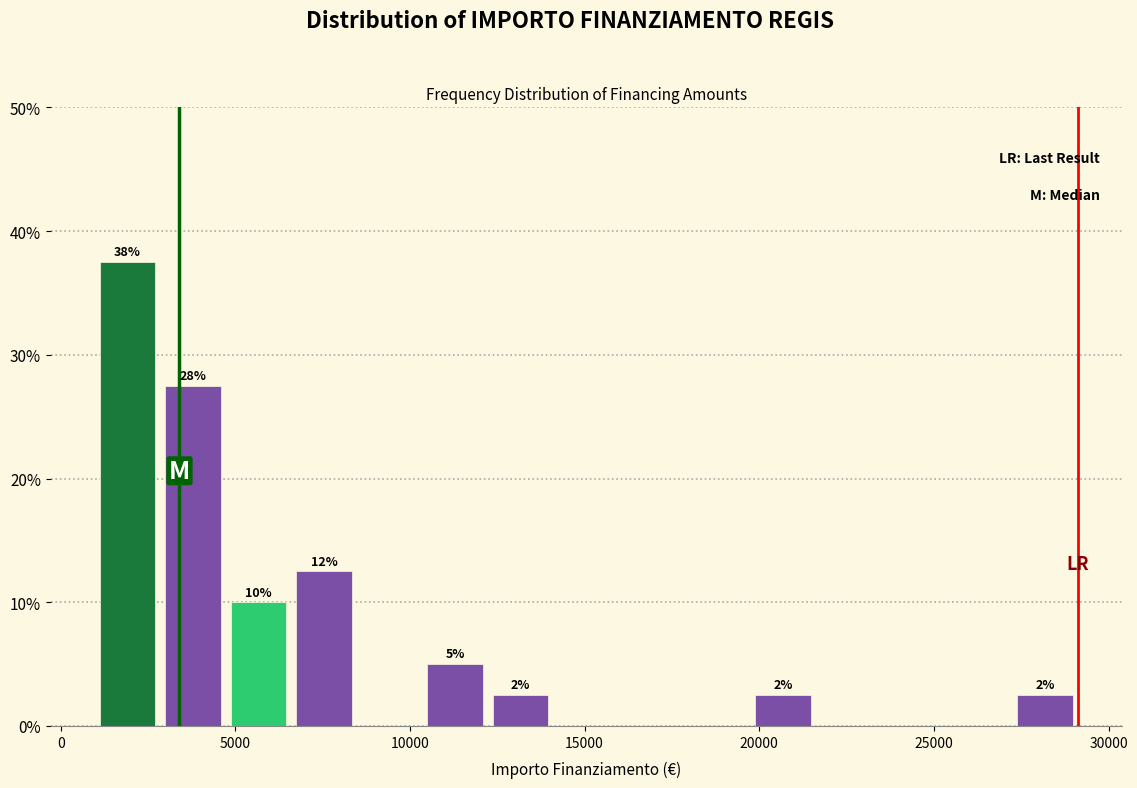

Read against the x-axis, roughly where is the centre of the tallest bar?

2000